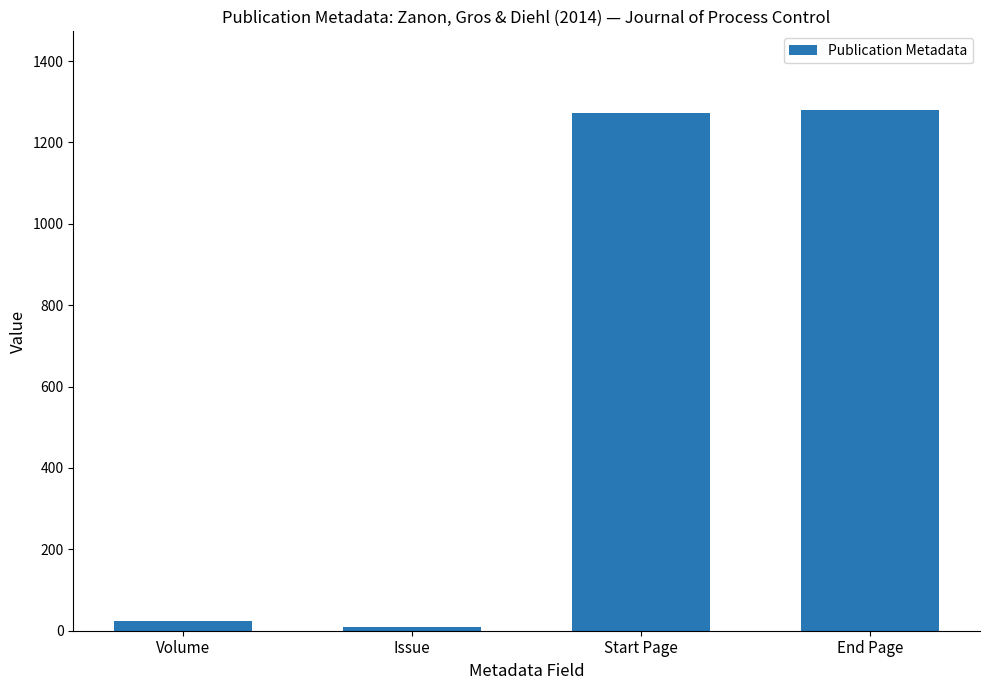

Where is the data nearest to the value 644?

Volume